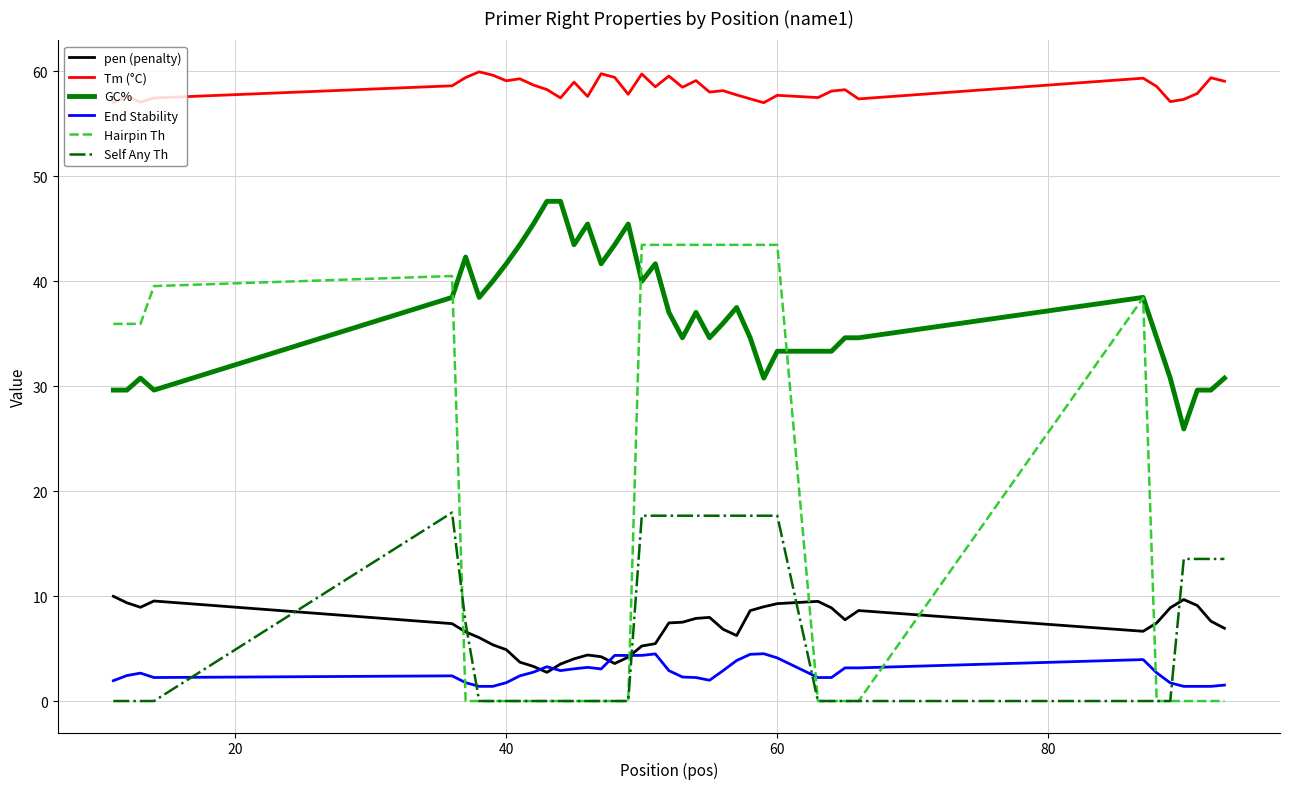

What is the highest value of the GC% series?

47.6